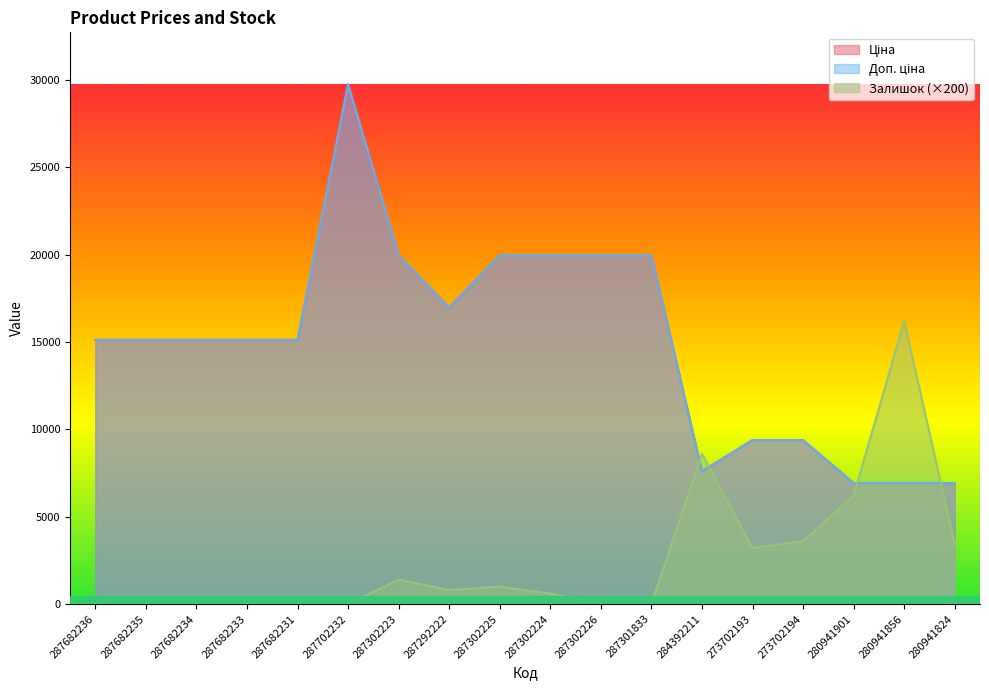

What is the sum of the Залишок values at 287302225 and 287302223?

2400.0